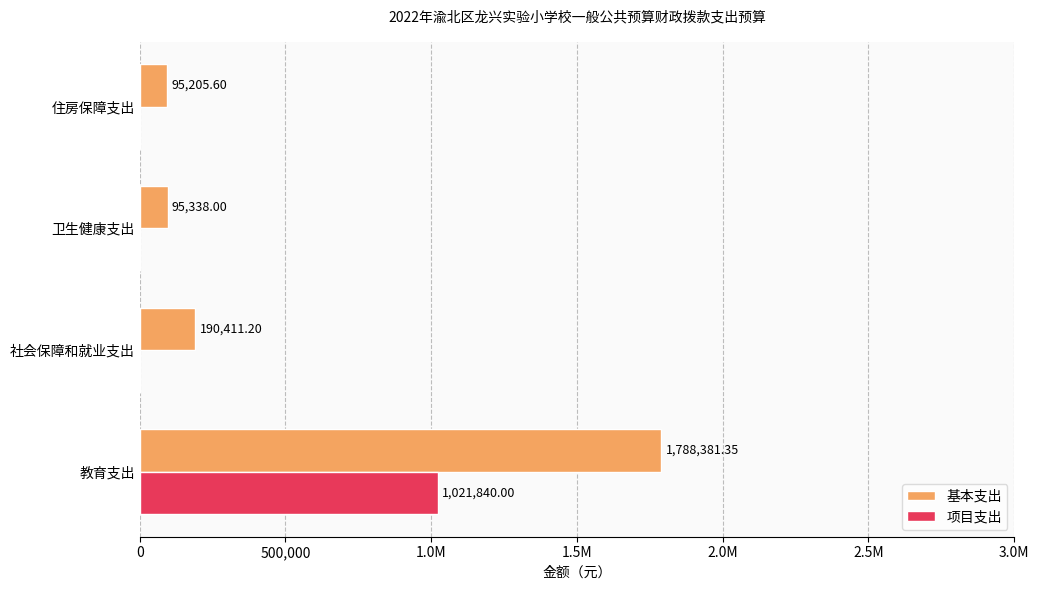

What is the highest value of the 基本支出 series?

1788381.4